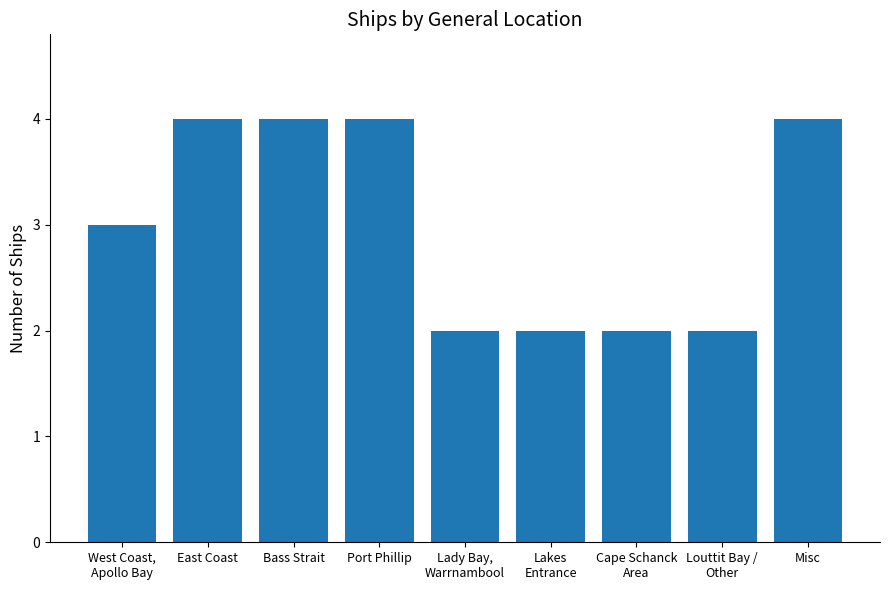

What is the ratio of the value at Bass Strait to the value at East Coast?

1.0